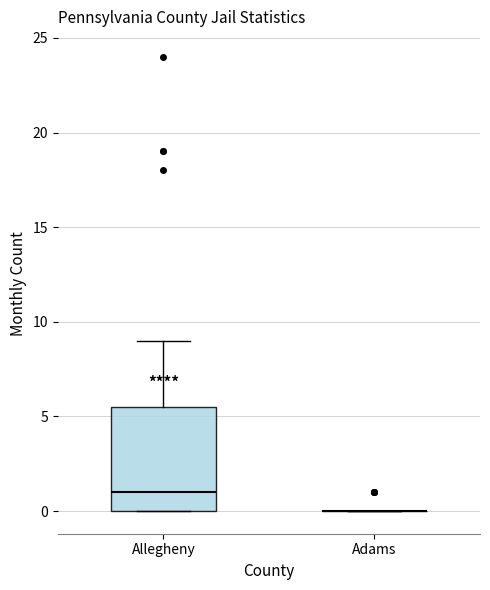

Reading left to right, read every box against the y-axis: the position of its median line, the range the box covers, and the ends of its whiskers. The values are not printed on the chart, so give them approximately, as read against the axis.

Allegheny: median 1.0, box 0.0 to 5.5, whiskers 0.0 to 9.0
Adams: box collapsed to a line at 0.0, whiskers 0.0 to 0.0